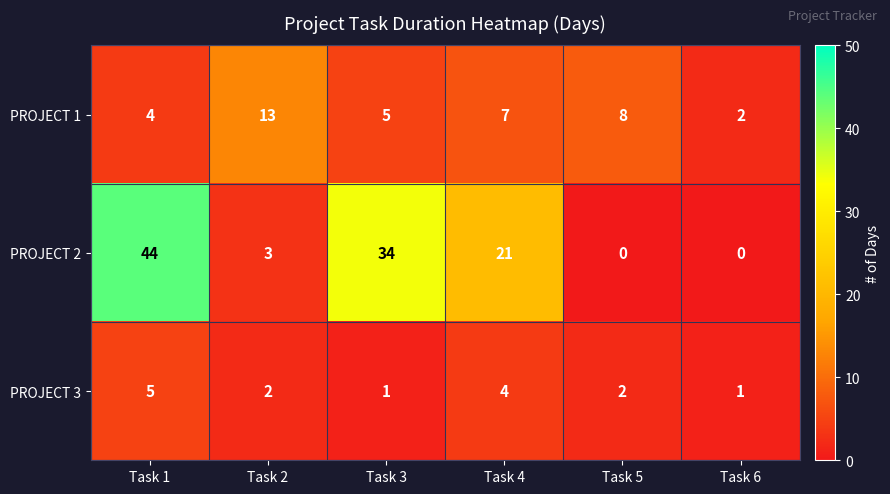

What is the total value across all series at Task 5?

10